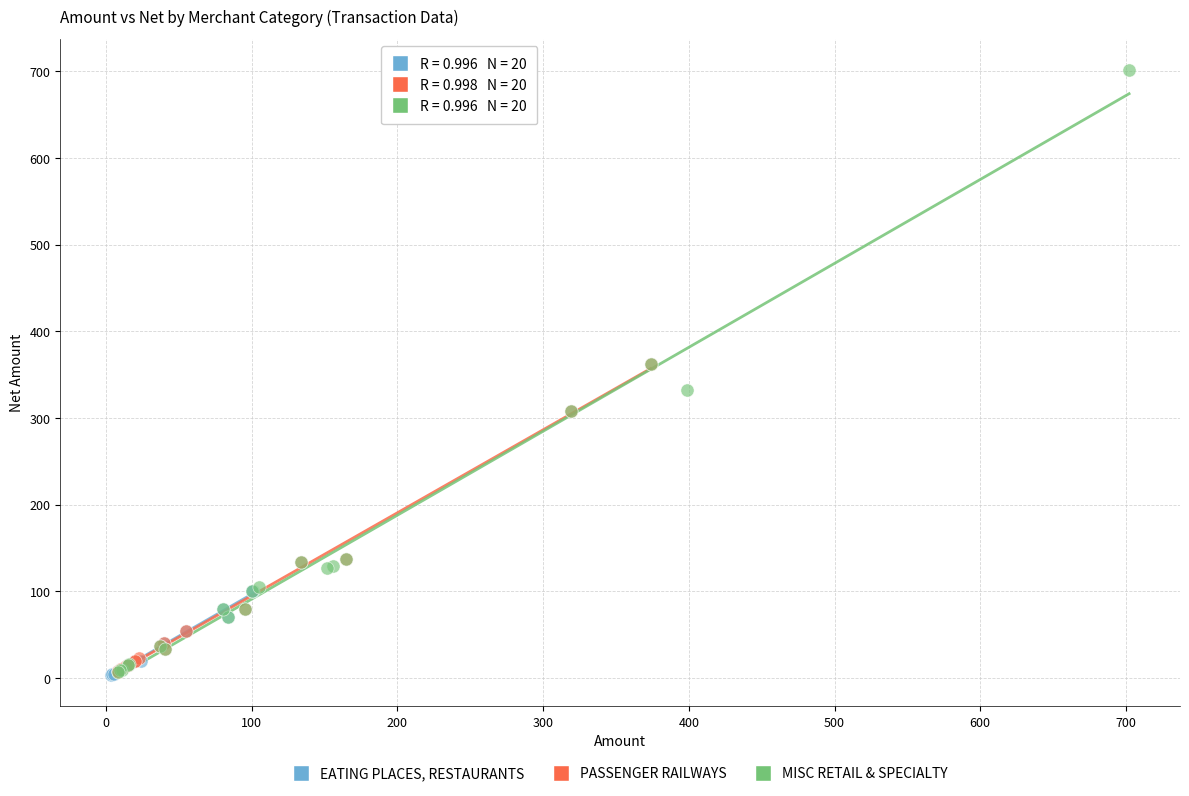

Which series has the largest Y range (max minus min)?

MISC RETAIL & SPECIALTY